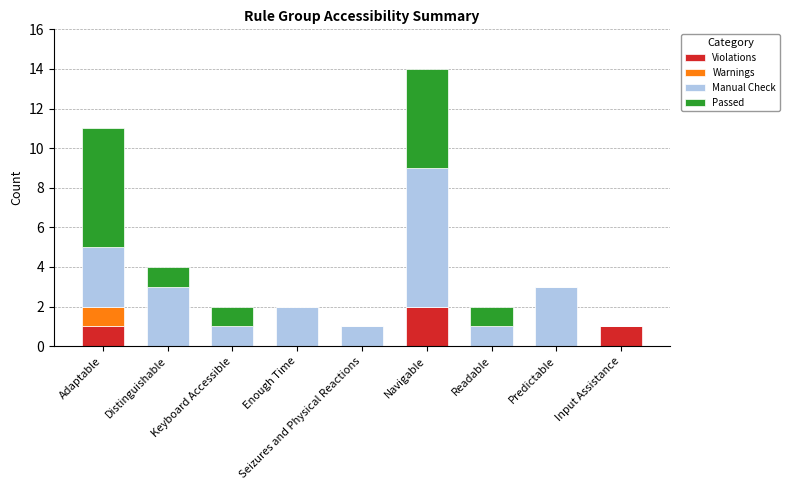

The value of Violations at Input Assistance is 1. True or false?

True